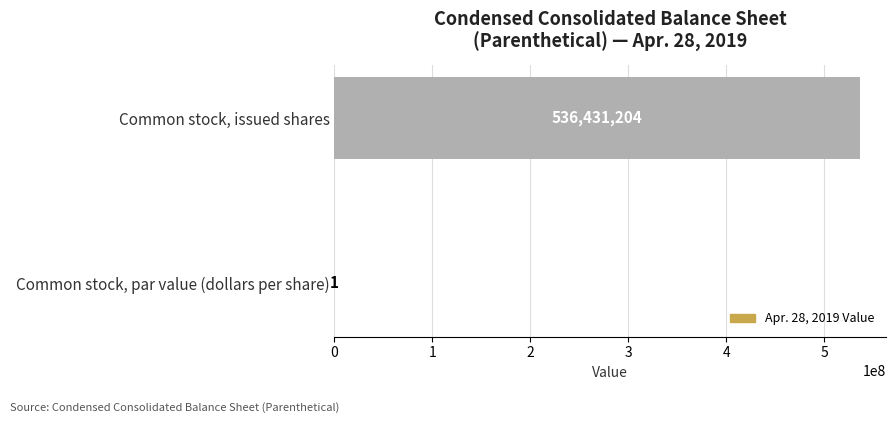

What is the sum of all values?

536431205